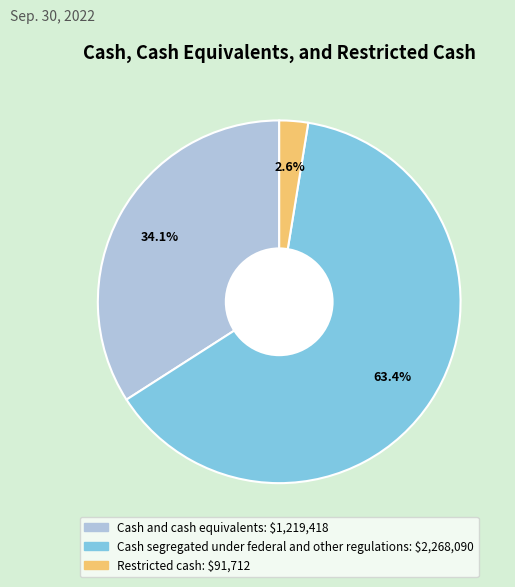

Is it true that Cash segregated under federal and other regulations is 63% of the pie?

True